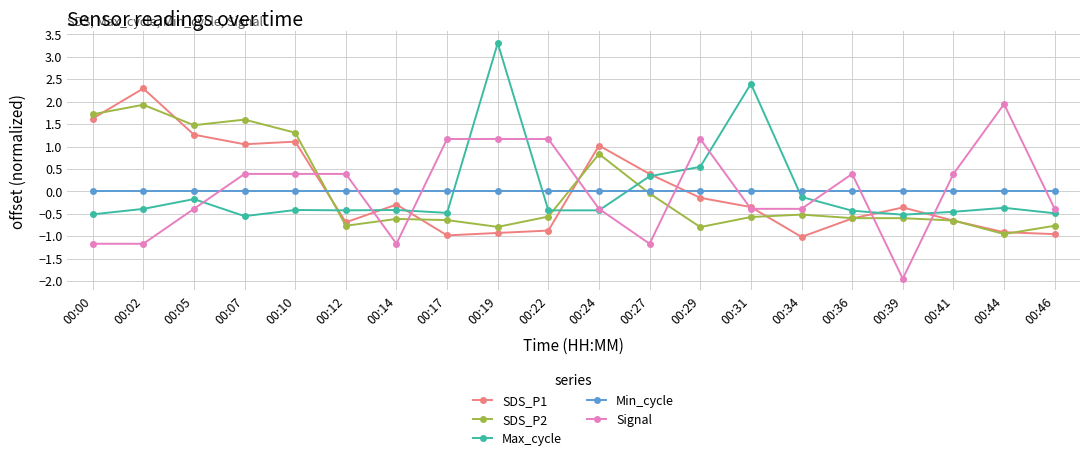

At 00:14, list the series in order from largest to smallest.

Min_cycle, SDS_P1, Max_cycle, SDS_P2, Signal